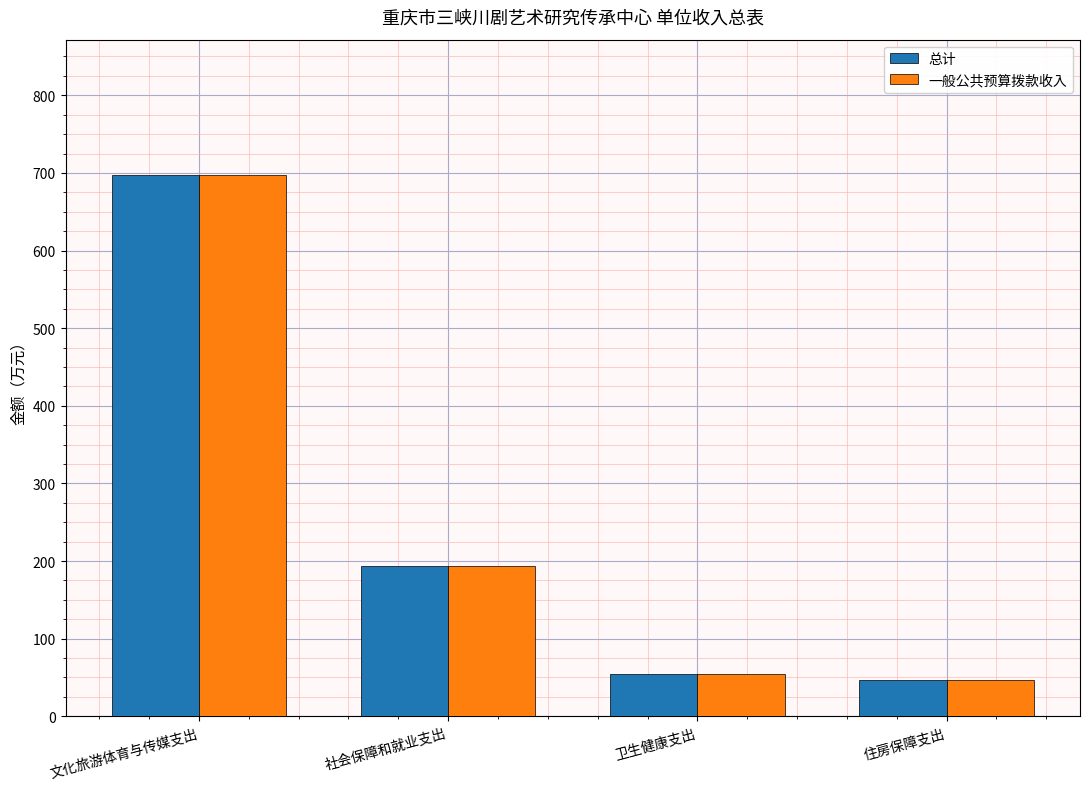

What value does the 一般公共预算拨款收入 series have at 卫生健康支出?

53.9